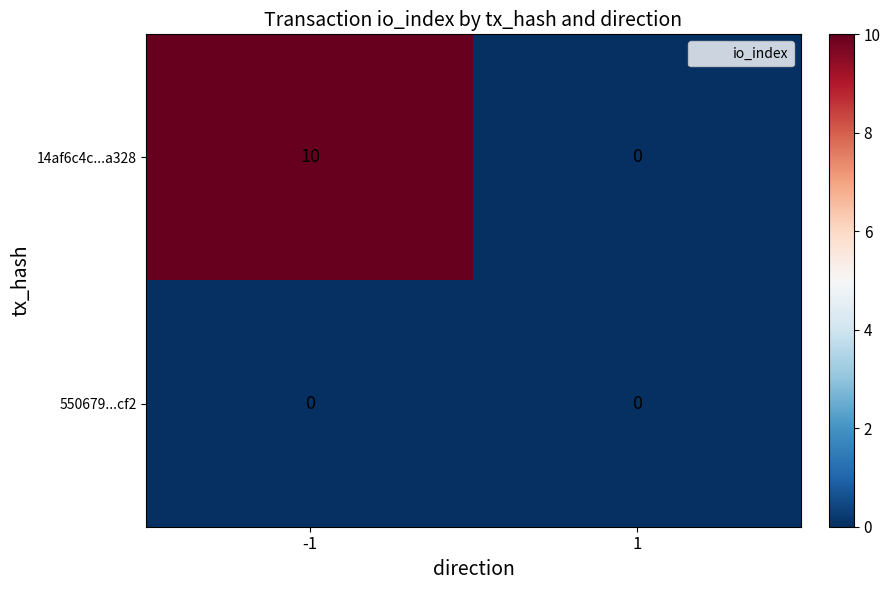

At how many categories does at least one series exceed 9?

1